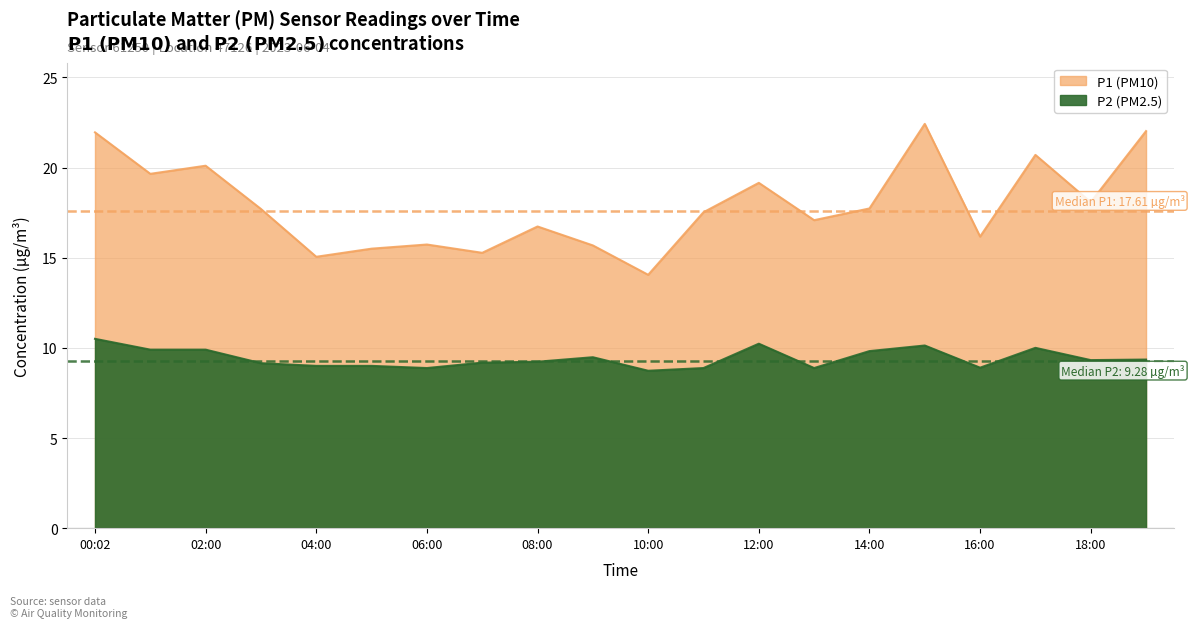

How many categories are shown in the chart?

20